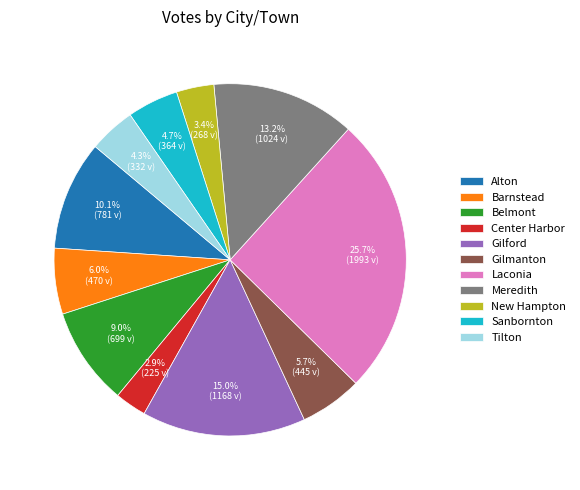

What percentage do Tilton and Gilford together represent?

19.3%